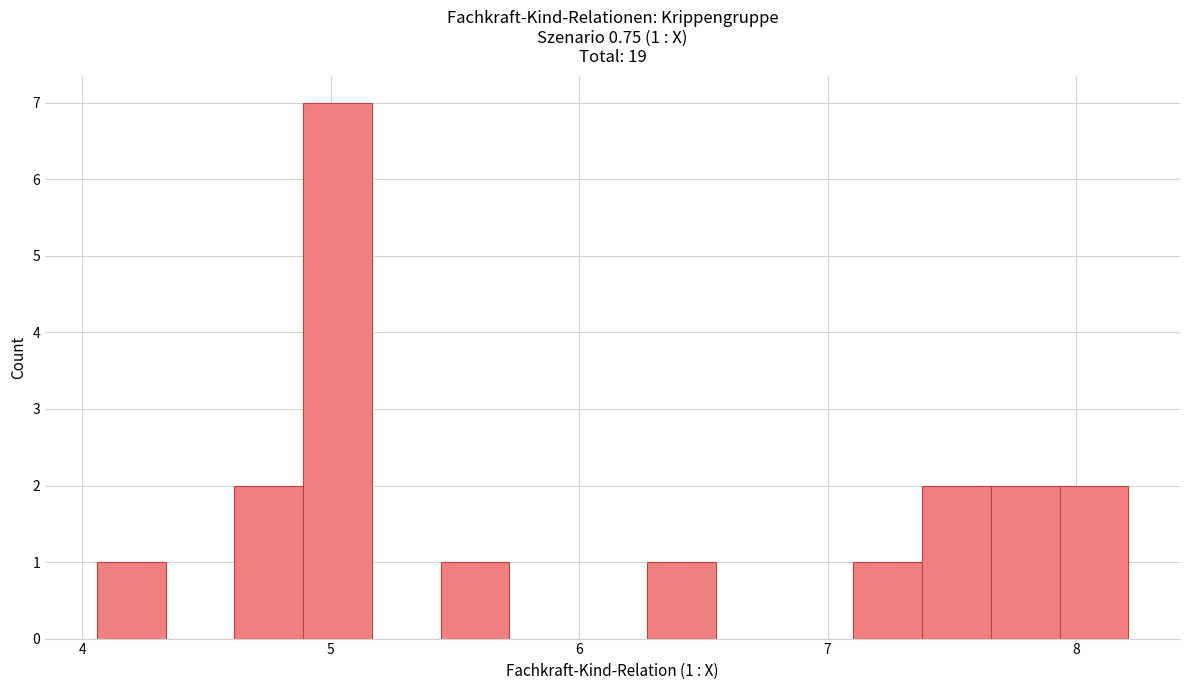

Read against the x-axis, roughly where is the centre of the tallest bar?

5.0